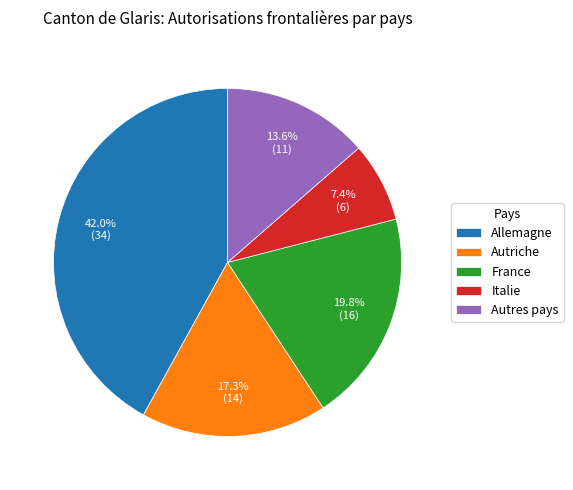

The Autriche slice represents 17% of the pie. True or false?

True